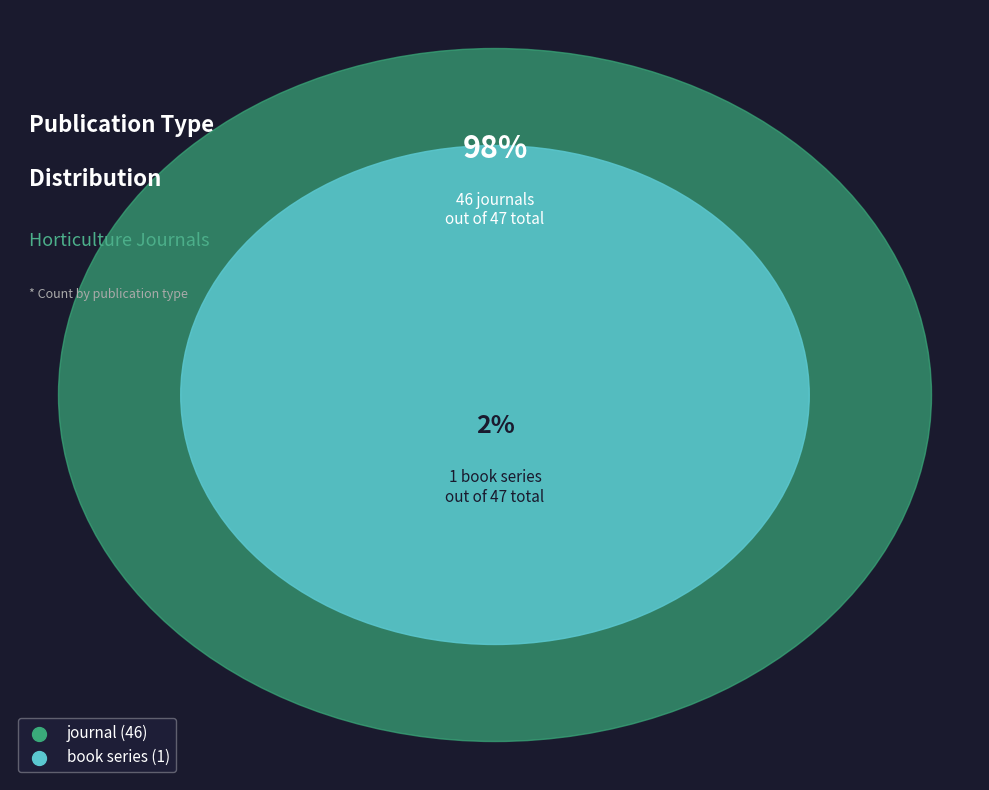

How many segments does this pie chart have?

2